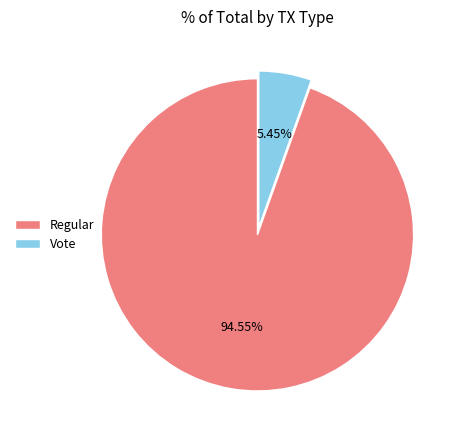

How many slices are in this pie chart?

2